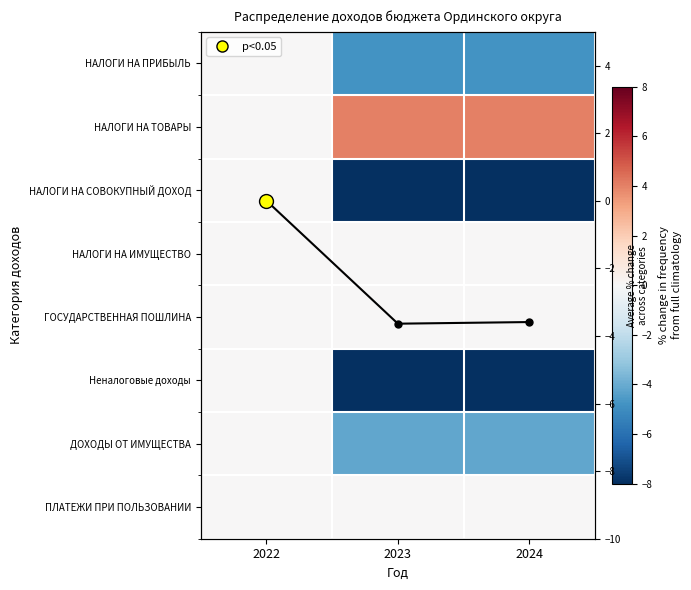

How many categories are shown in the chart?

3